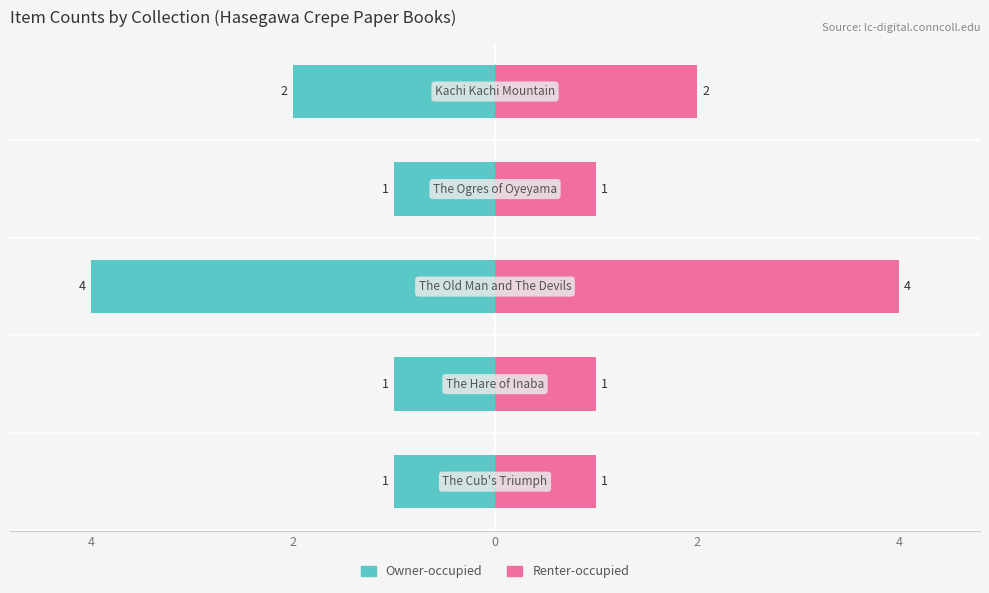

Are the bars horizontal?

Yes